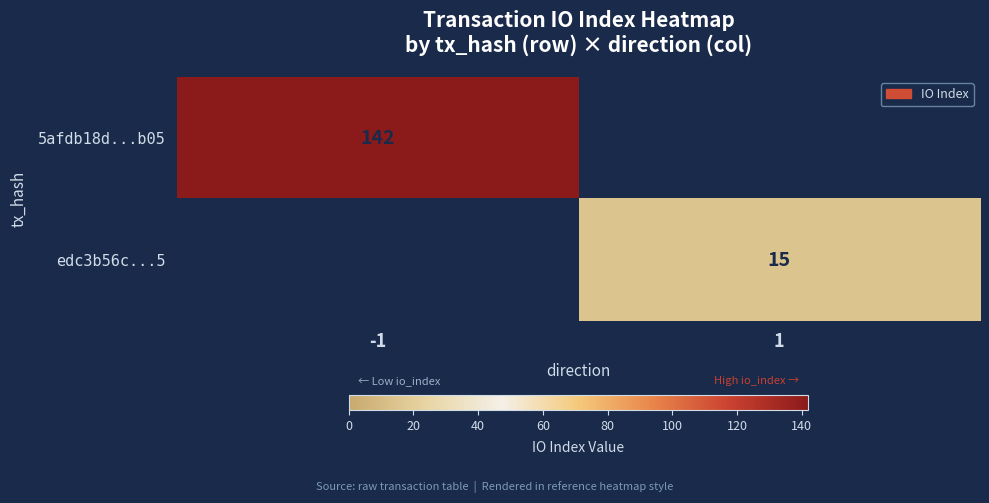

Is it true that 5afdb18d...b05 equals 142 at -1?

True